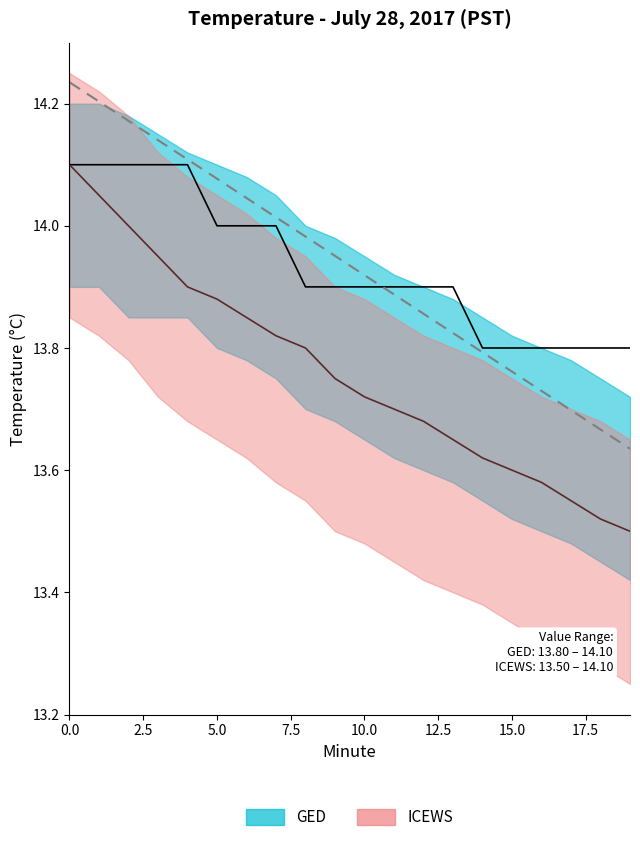

What is the difference between the highest and lowest values at 2?

0.1